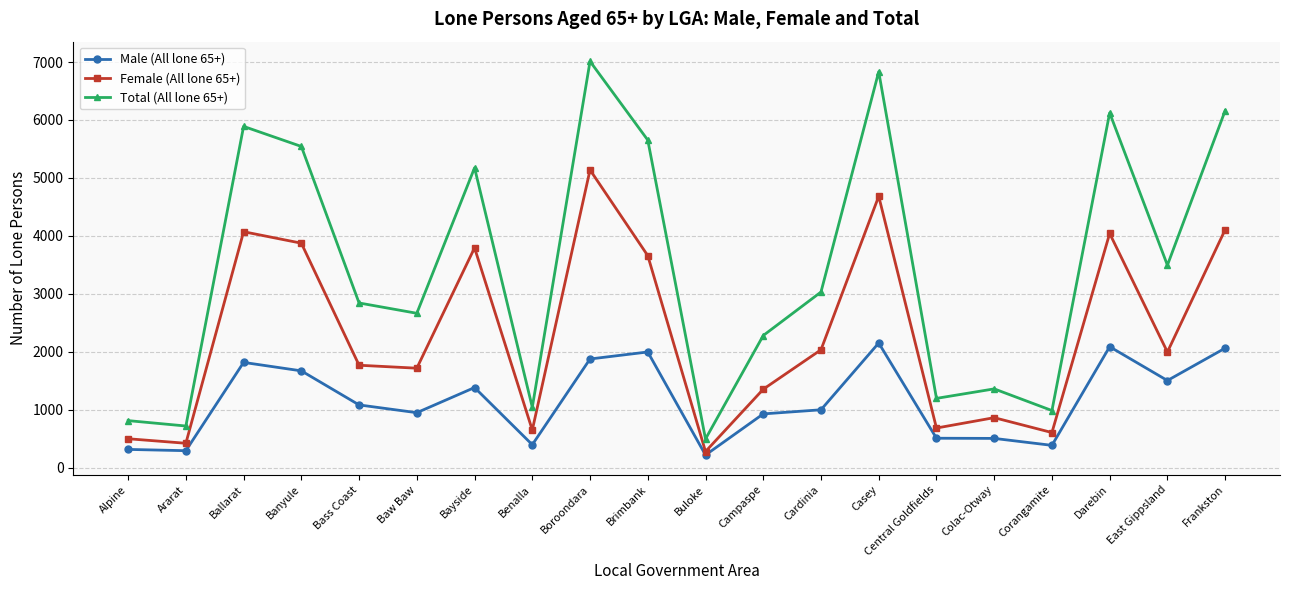

At which category does Total (All lone 65+) reach its first local peak?

Ballarat